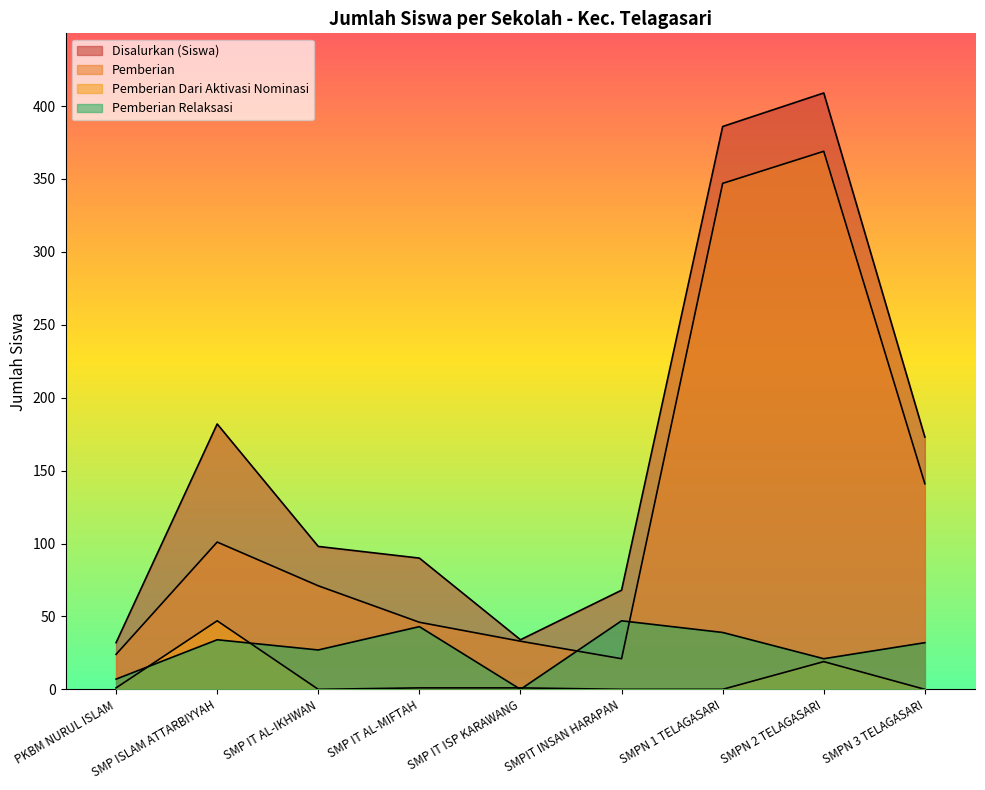

Between SMP IT AL-MIFTAH and SMP IT ISP KARAWANG, which is larger?

SMP IT AL-MIFTAH